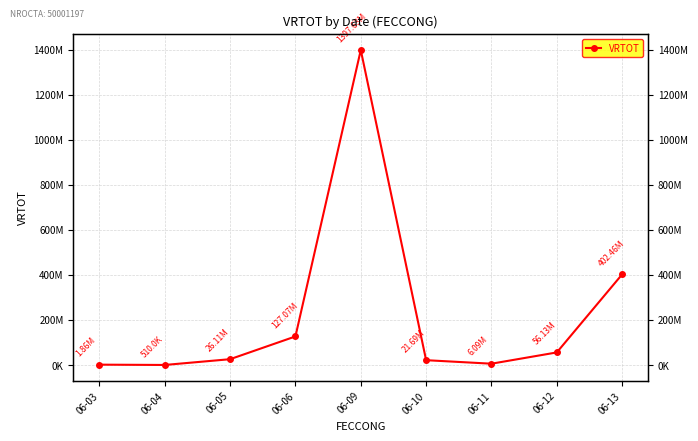

True or false: the data shows 3607518.9 at 06-11.

False